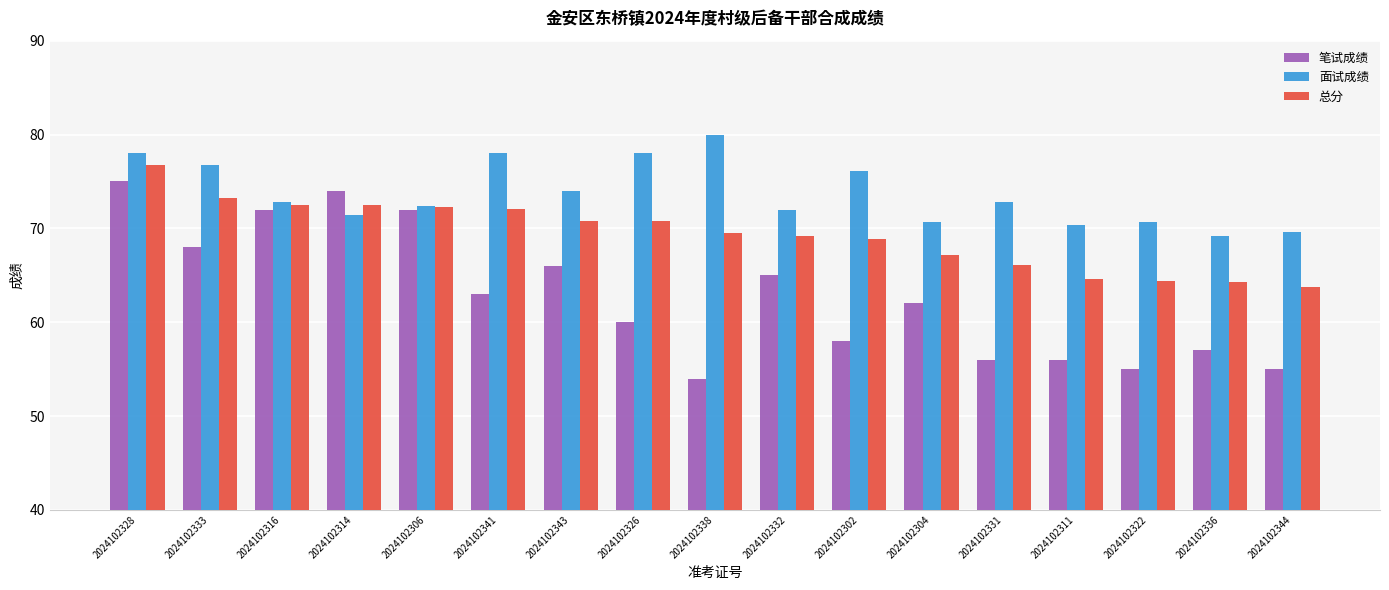

At how many categories does at least one series exceed 62?

17